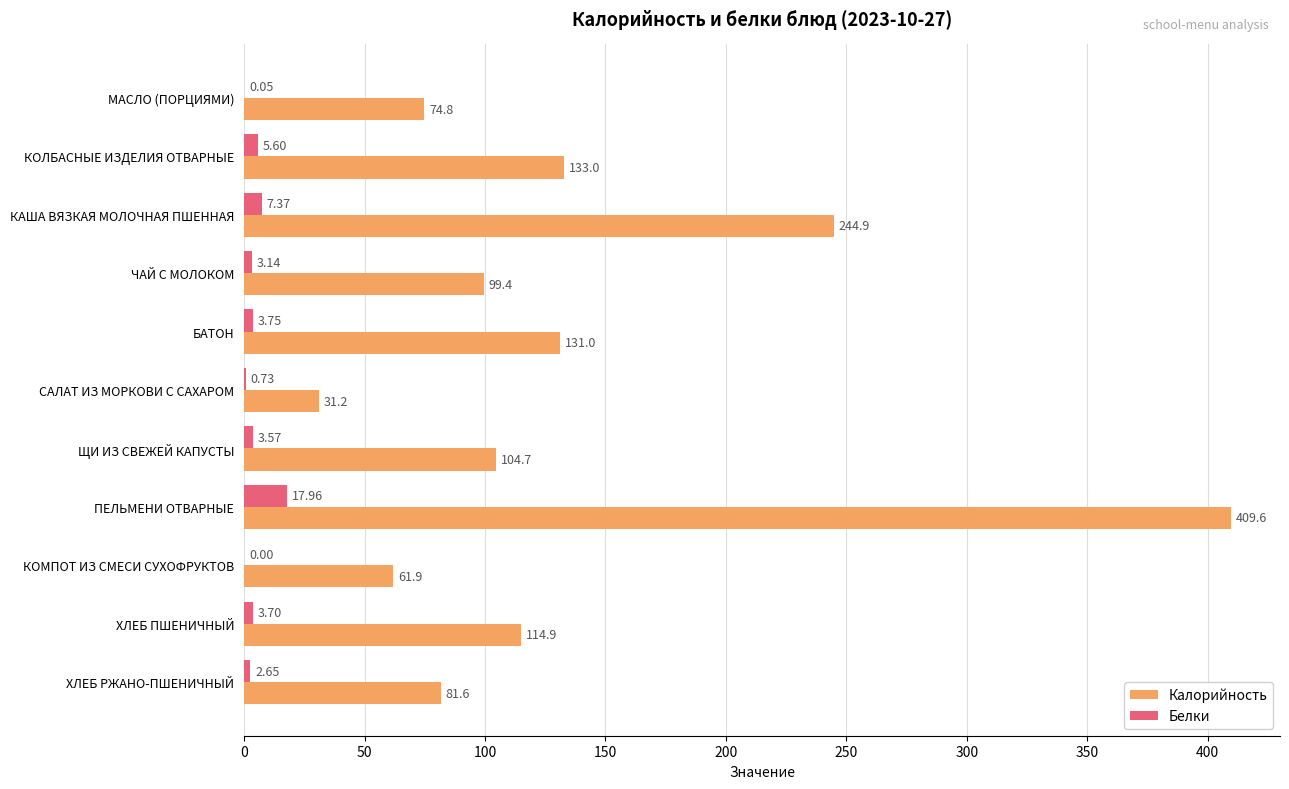

Is the value of Калорийность at САЛАТ ИЗ МОРКОВИ С САХАРОМ greater than the value of Белки at САЛАТ ИЗ МОРКОВИ С САХАРОМ?

Yes